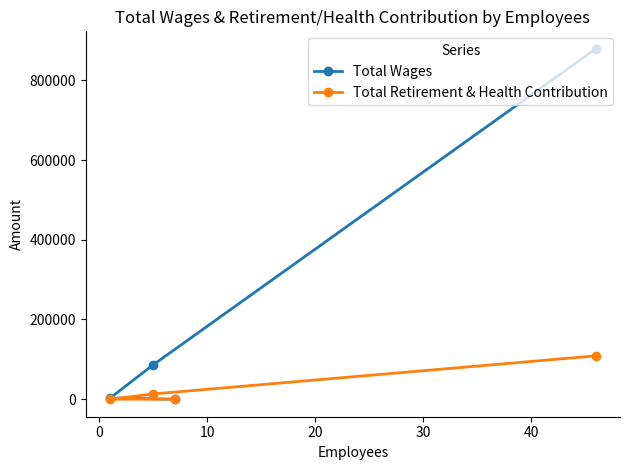

What is the value of the Total Retirement & Health Contribution point at the 1st from the left?

0